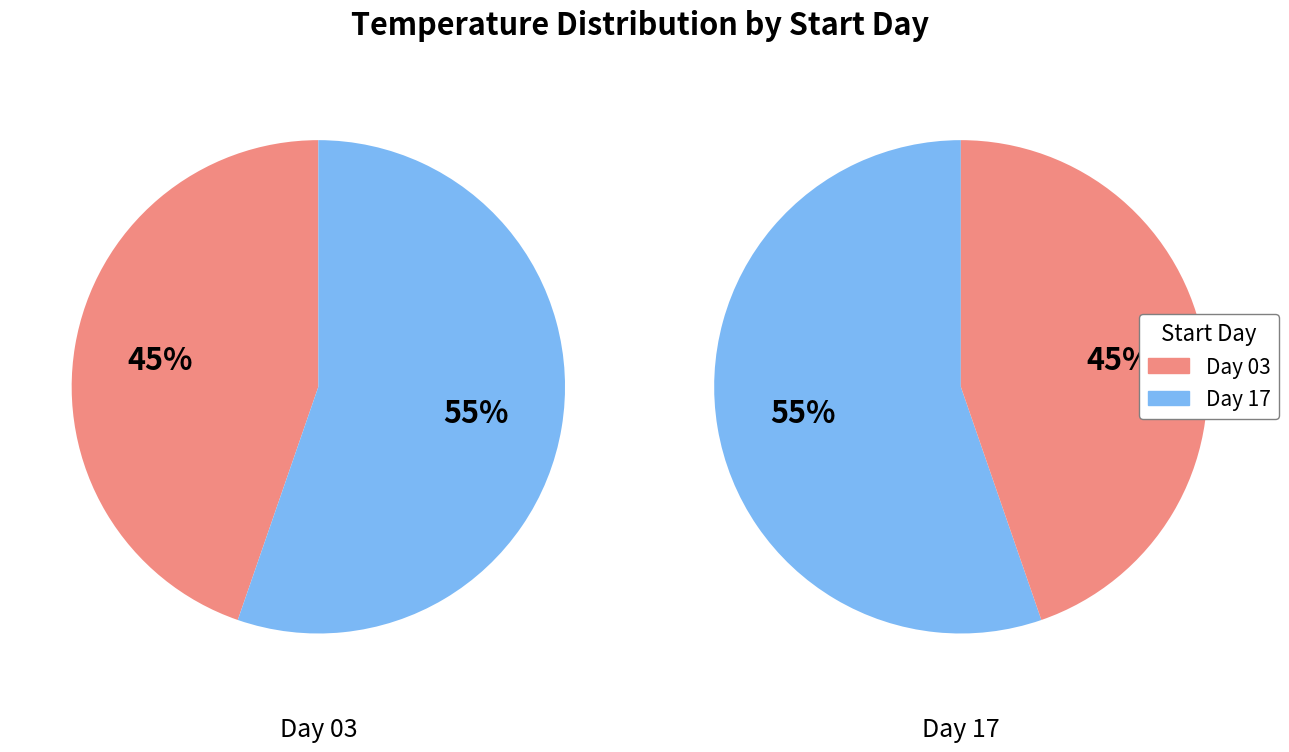

Is the sum of 17 and 03 greater than half?

Yes